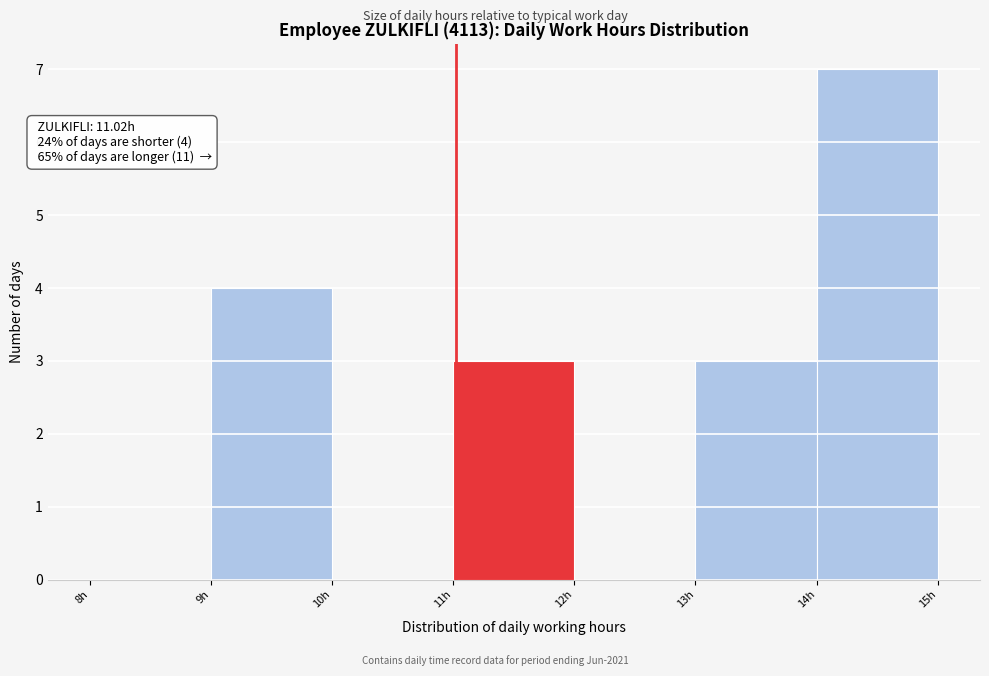

Over which range of the x-axis is the bar tallest?

14 to 15